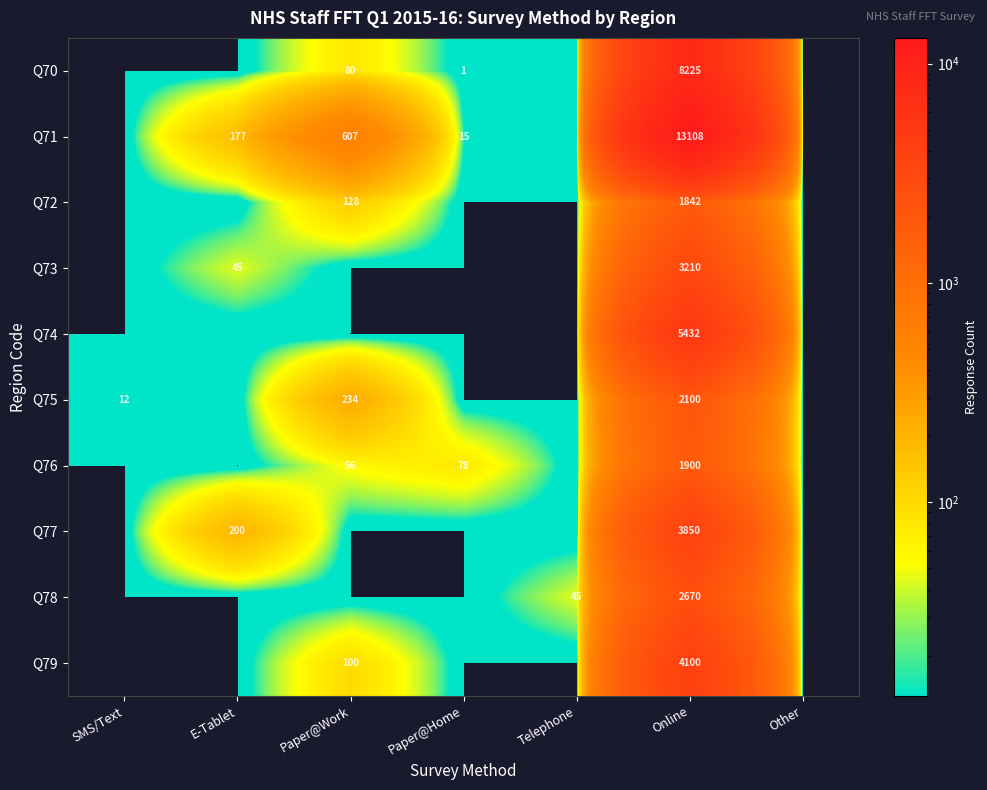

True or false: Q72 has a value of 207 at Paper@Work.

False